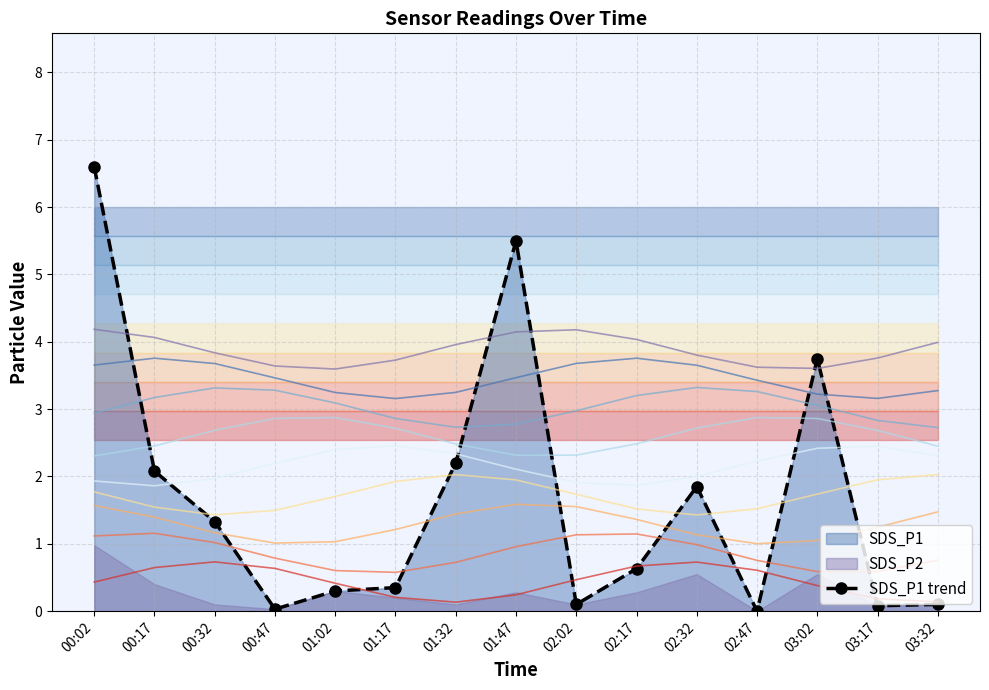

Reading right to left, what are all the values shown in this chart?

0.1	0.1	3.8	0.0	1.9	0.6	0.1	5.5	2.2	0.3	0.3	0.0	1.3	2.1	6.6